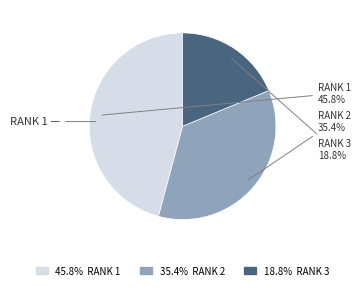

Does any single category account for the majority?

No